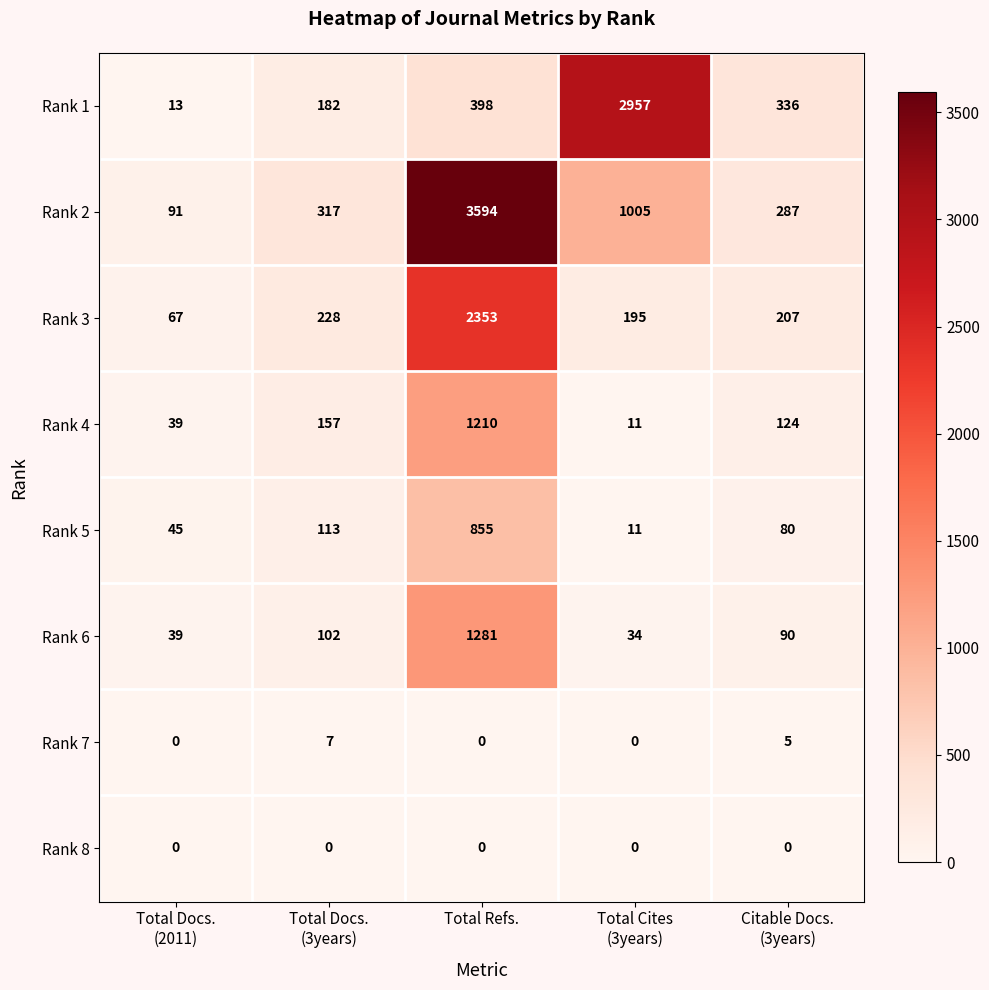

How many Rank 7 values are between 0 and 5?

4